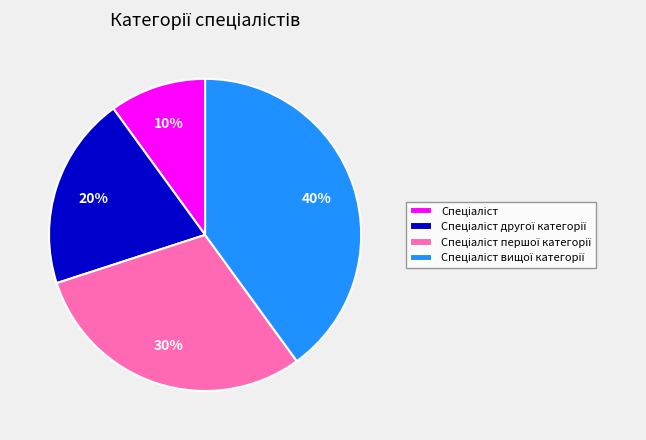

To the nearest percent, what is the difference between the largest and smallest slice percentages?

30%